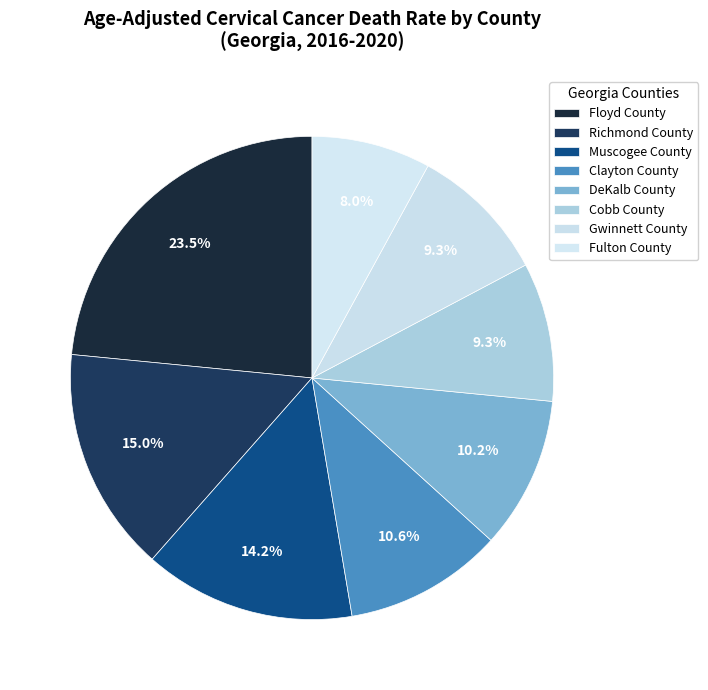

To the nearest percent, what is the difference between the largest and smallest slice percentages?

15%